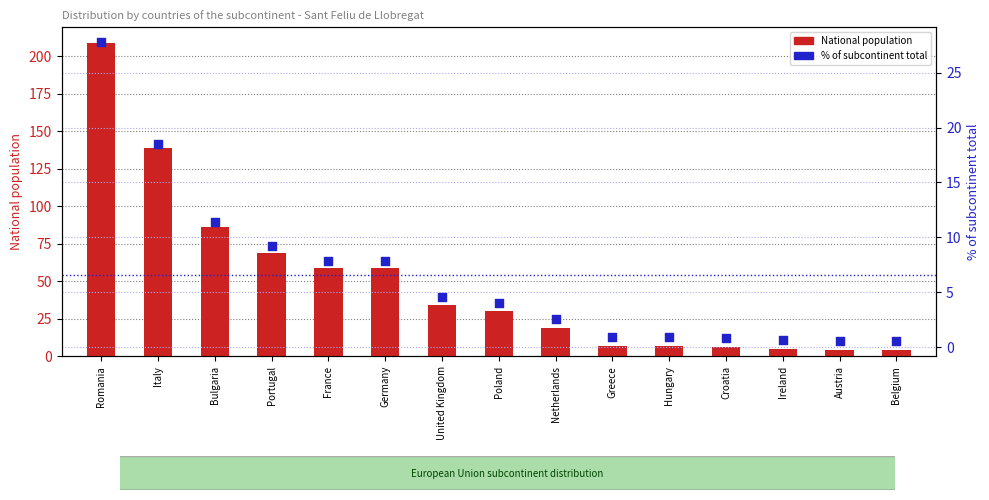

Which series has the largest total across all categories?

National population